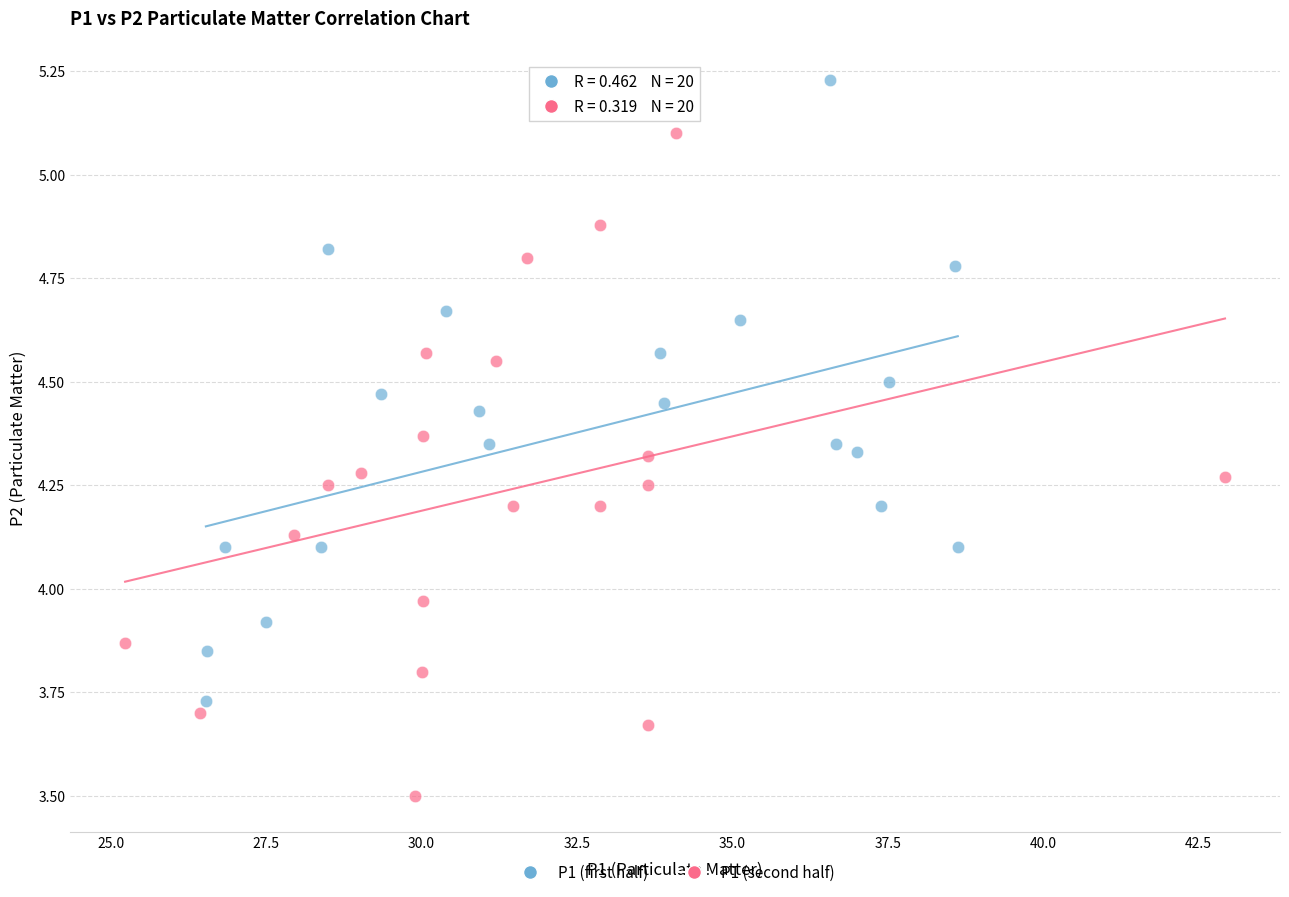

What are all the series names shown in the legend?

P1 (first half), P1 (second half)